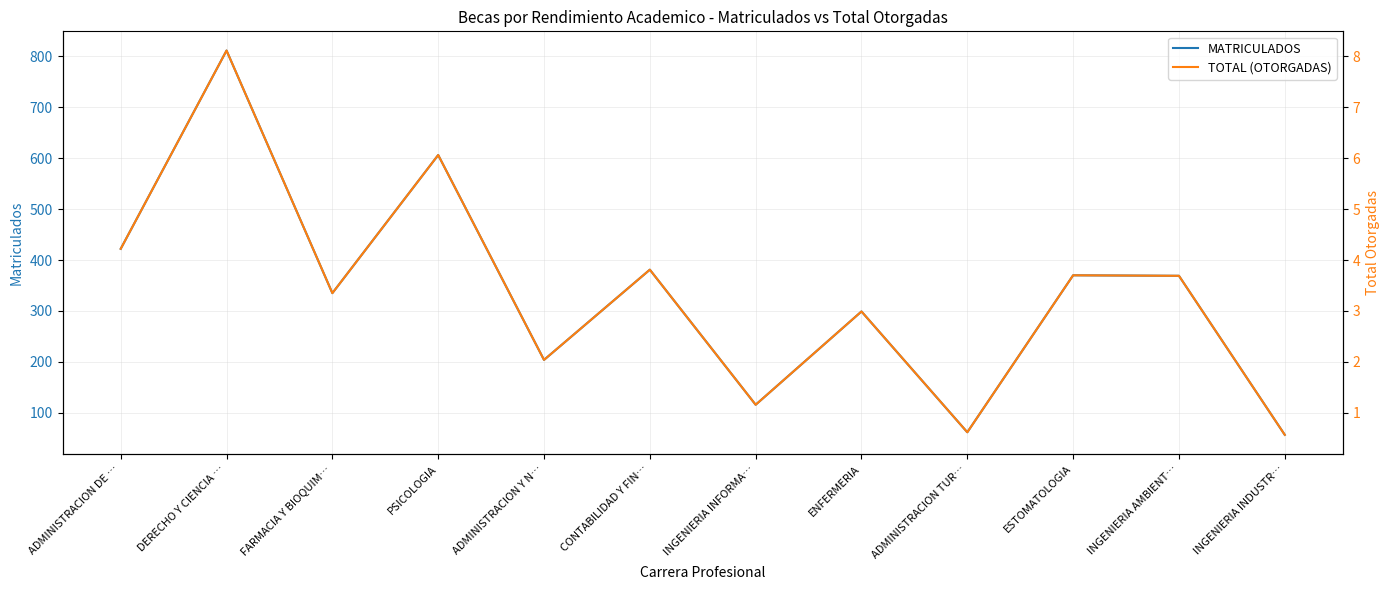

What is the label of the 12th point from the right?

ADMINISTRACION DE …